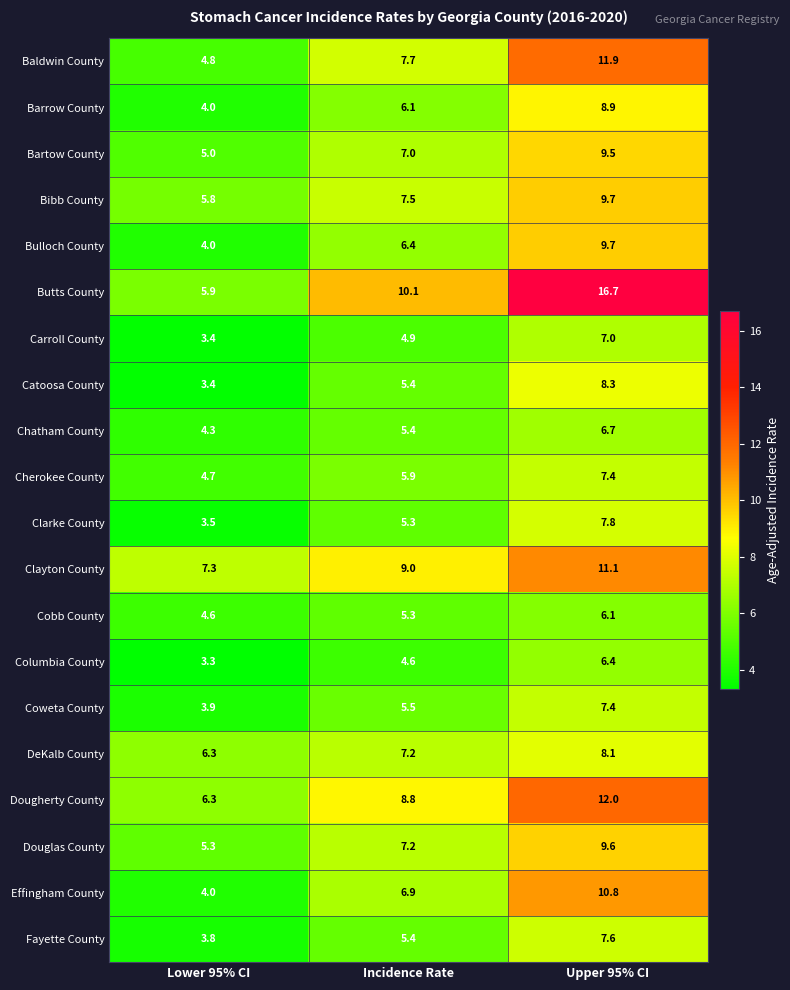

What is the maximum value shown in the chart?

16.7